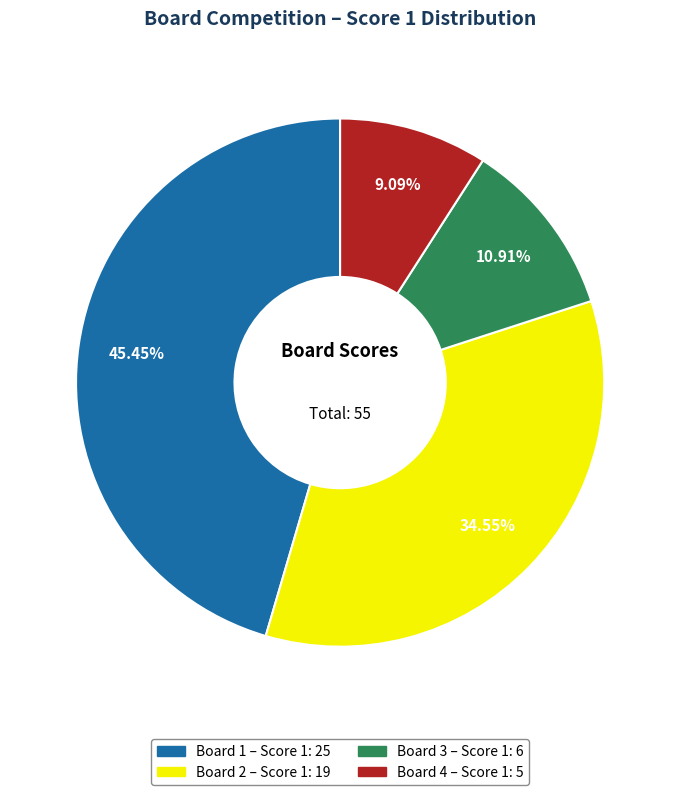

Is there any slice that represents more than half of the pie?

No